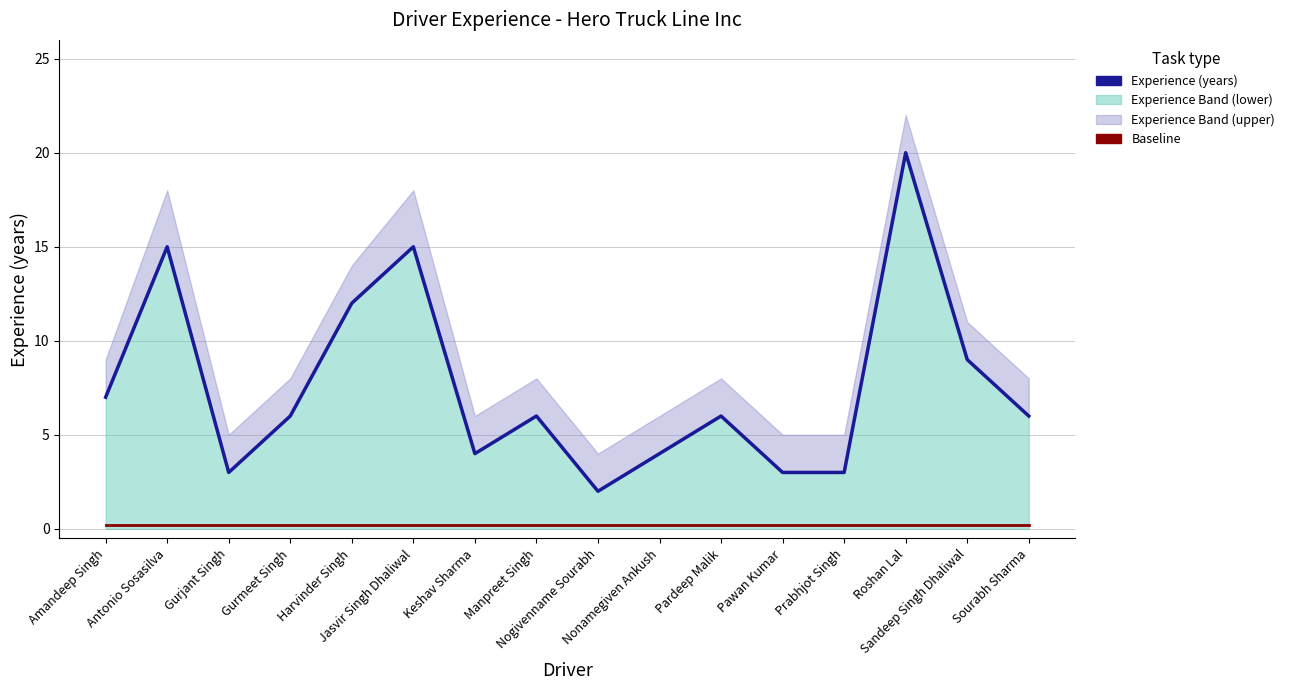

In Experience (years), how many points are higher than both neighbors (excluding endpoints)?

5